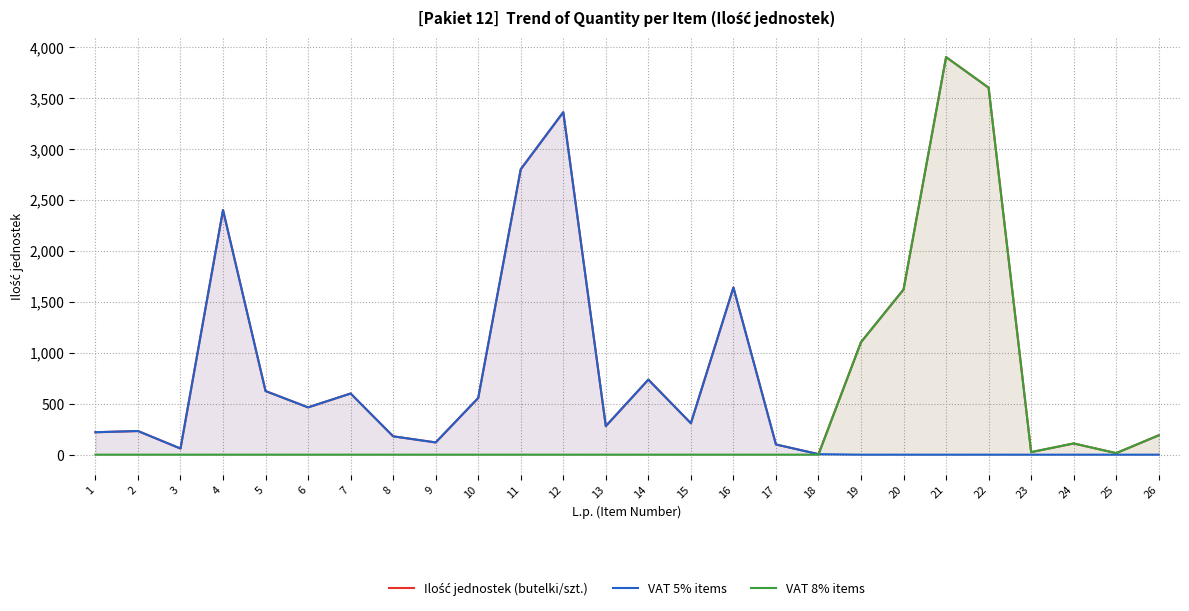

What is the total value across all series at 18?

10